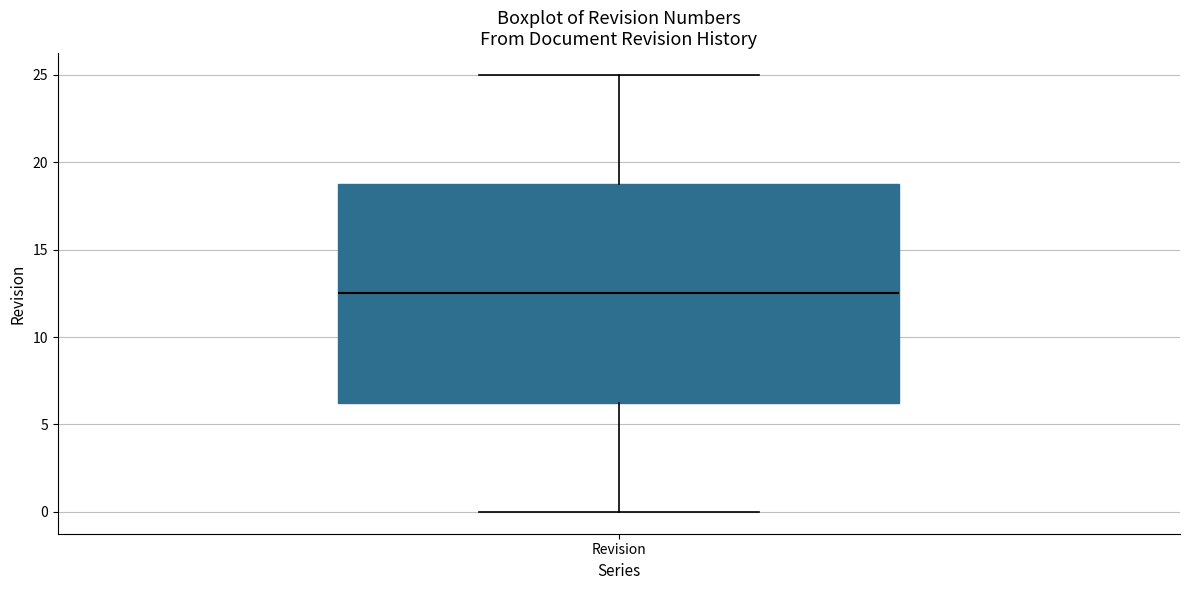

Where does the lower whisker of the box for Revision end on the y-axis? The values are not printed on the chart, so give them approximately, as read against the axis.

0.0